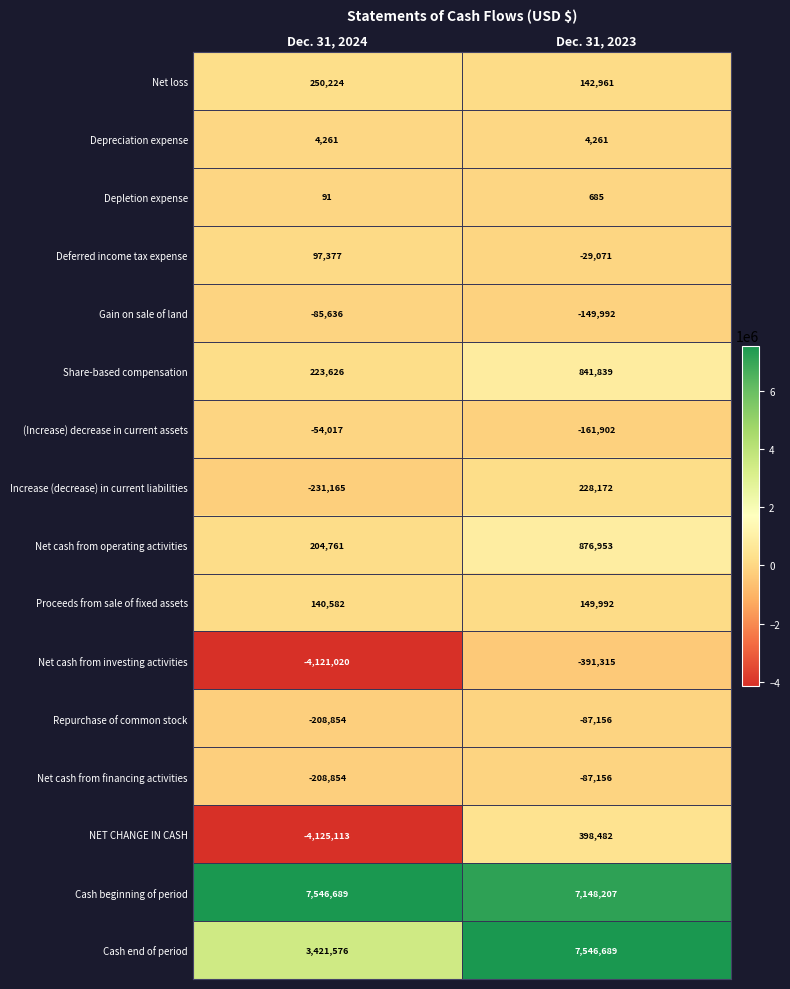

Which series has the largest total across all categories?

Cash beginning of period